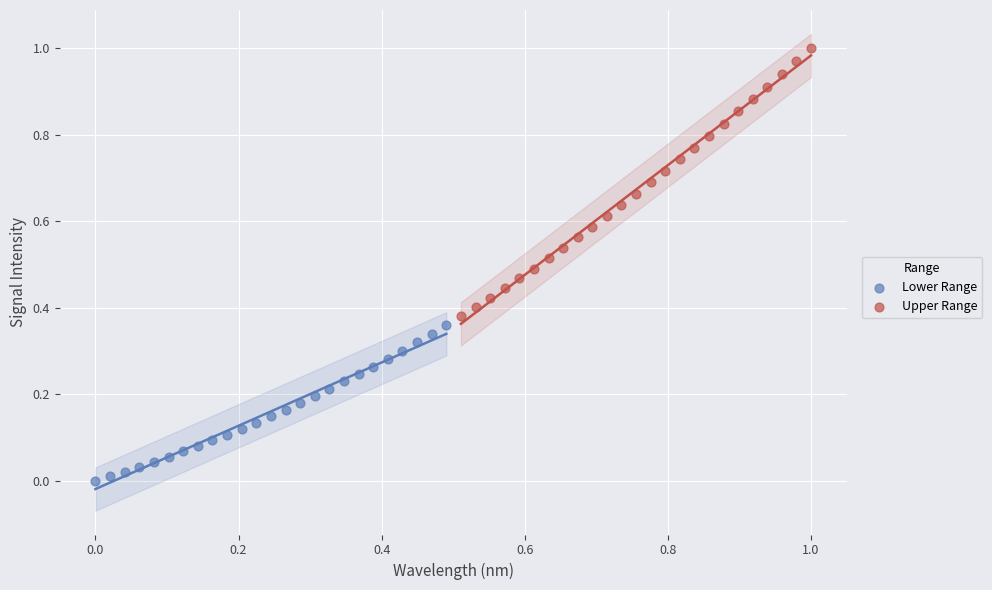

Which series contains the lowest Y value?

Lower Range